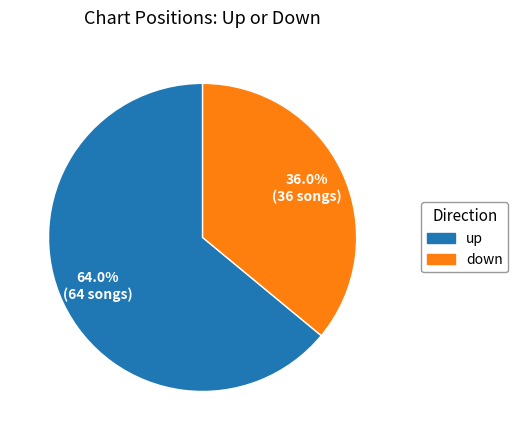

What is the smallest slice in the pie chart?

down